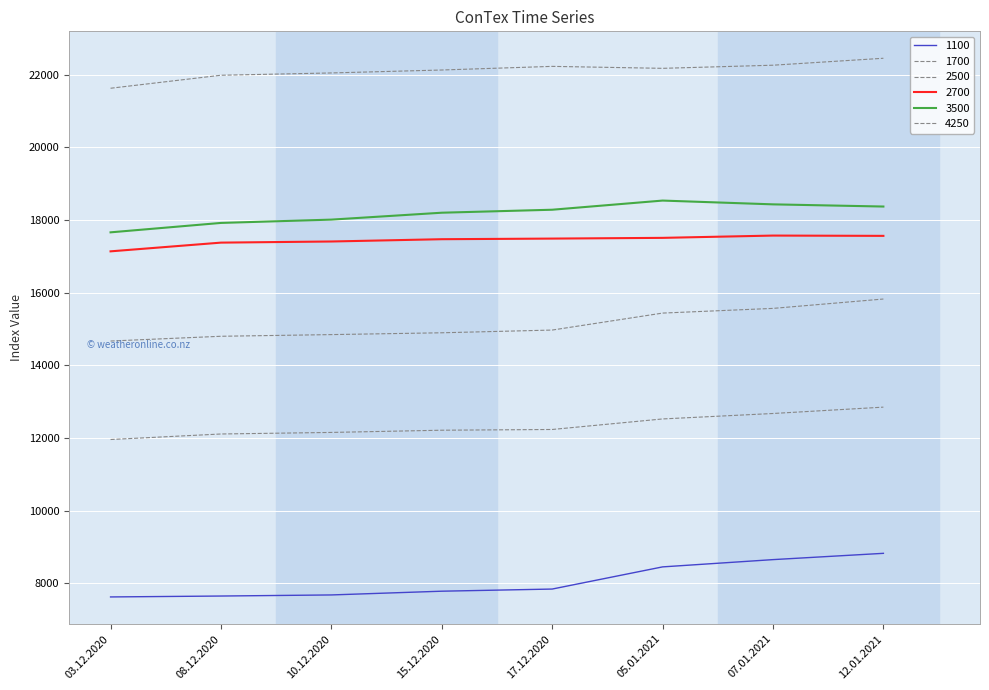

At which label does 2500 reach its minimum?

03.12.2020